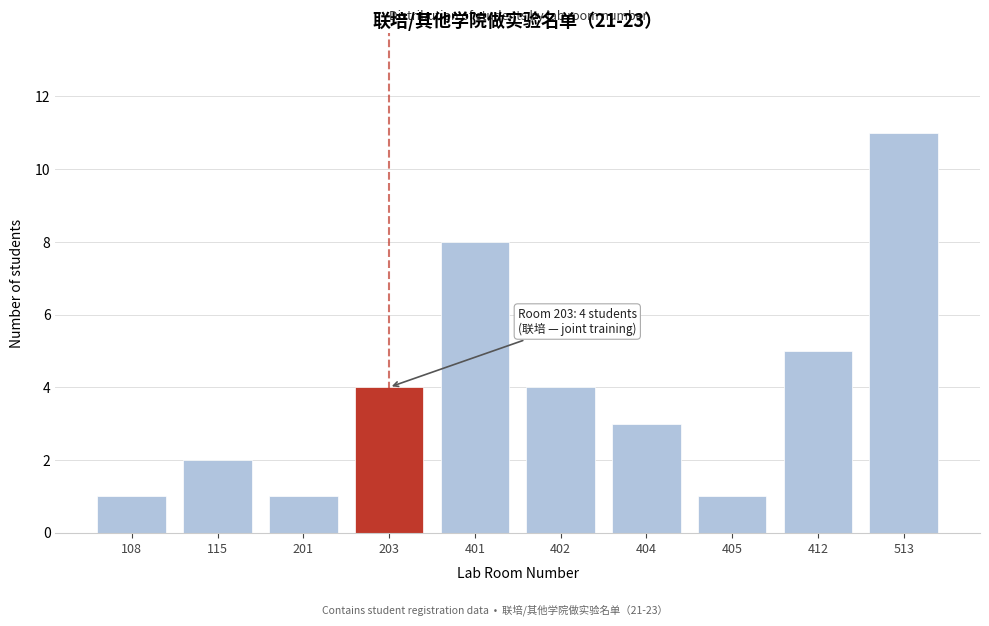

Reading right to left, list all the values displayed in this chart.

11	5	1	3	4	8	4	1	2	1